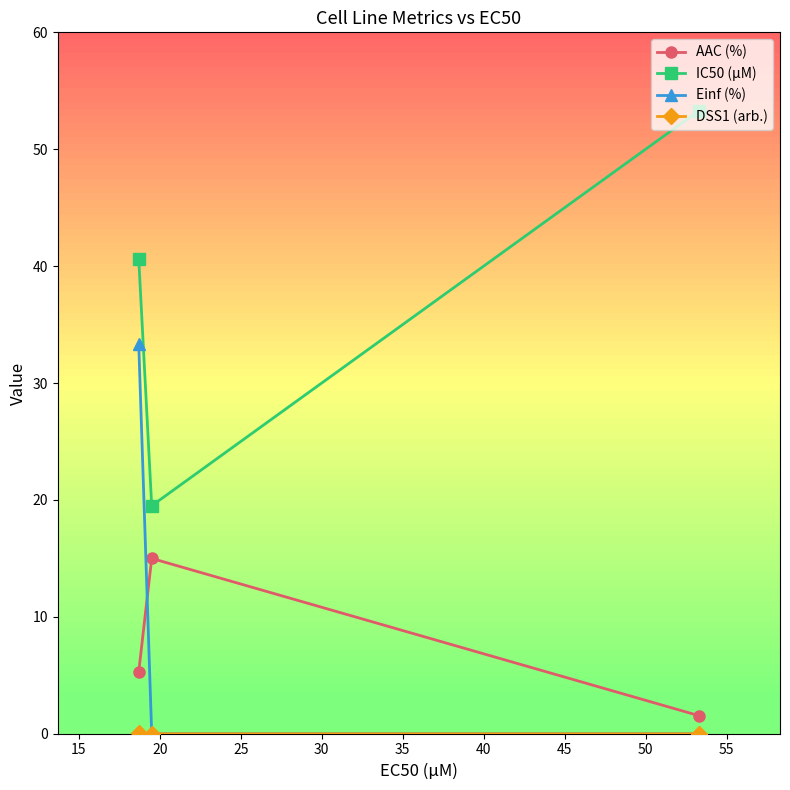

Which series has the largest total across all categories?

IC50 (µM)